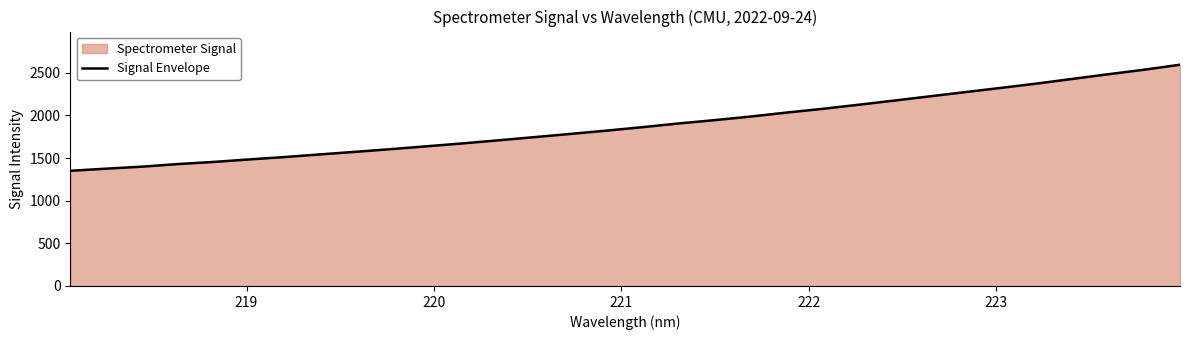

What is the minimum value shown in the chart?

1350.4